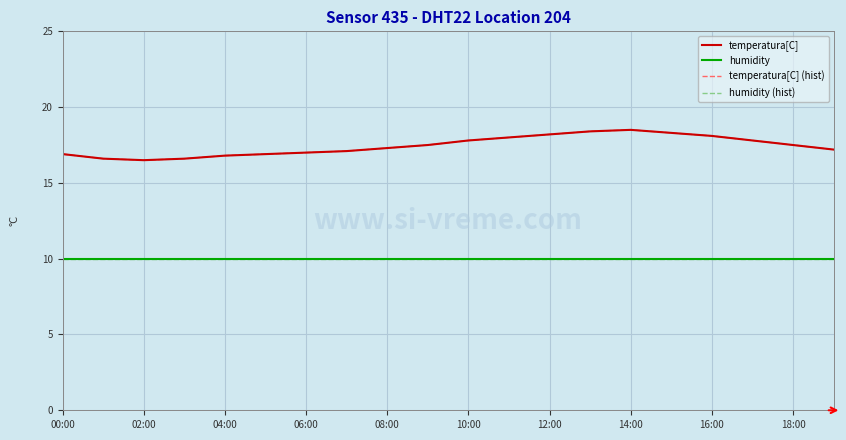

What is the label of the 3rd point from the left?

02:00